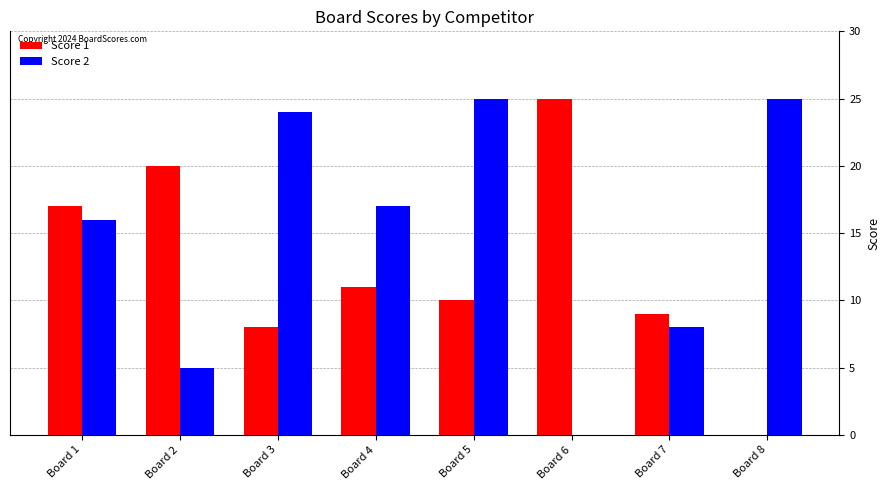

True or false: Score 1 has a value of 20 at Board 2.

True